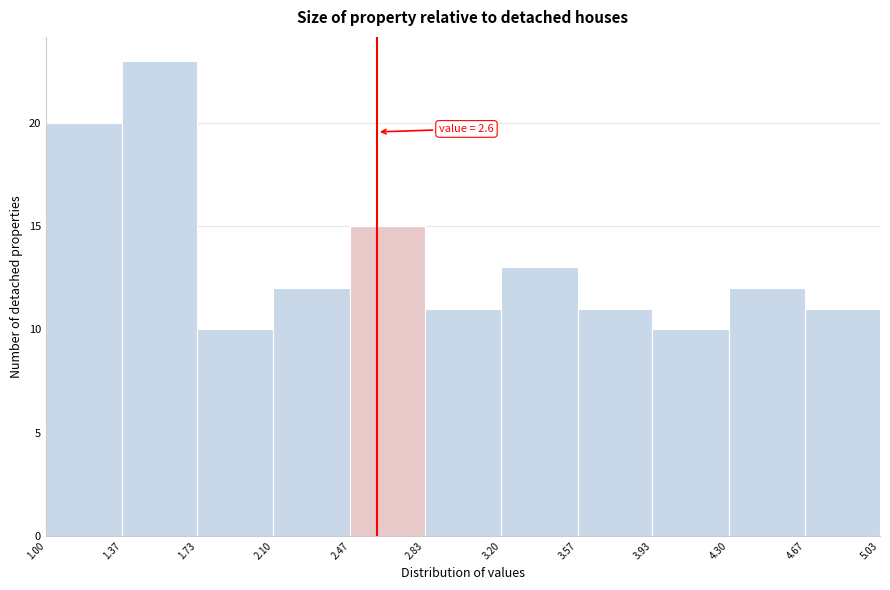

Over which range of the x-axis is the bar tallest?

1.37 to 1.73